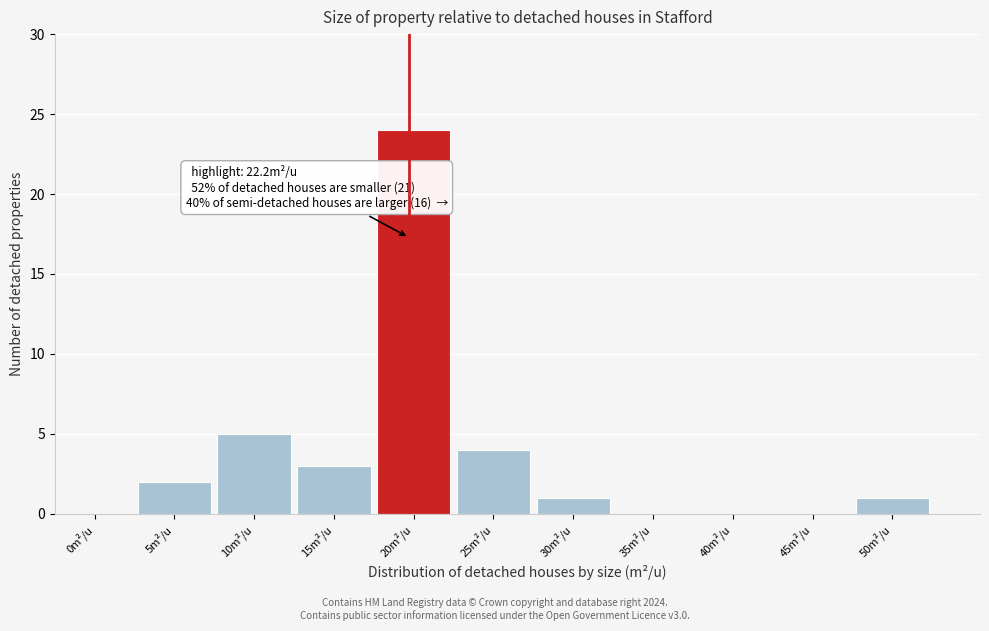

Reading right to left, transcribe all the data shown in this chart.

50m²/u=1	45m²/u=0	40m²/u=0	35m²/u=0	30m²/u=1	25m²/u=4	20m²/u=24	15m²/u=3	10m²/u=5	5m²/u=2	0m²/u=0